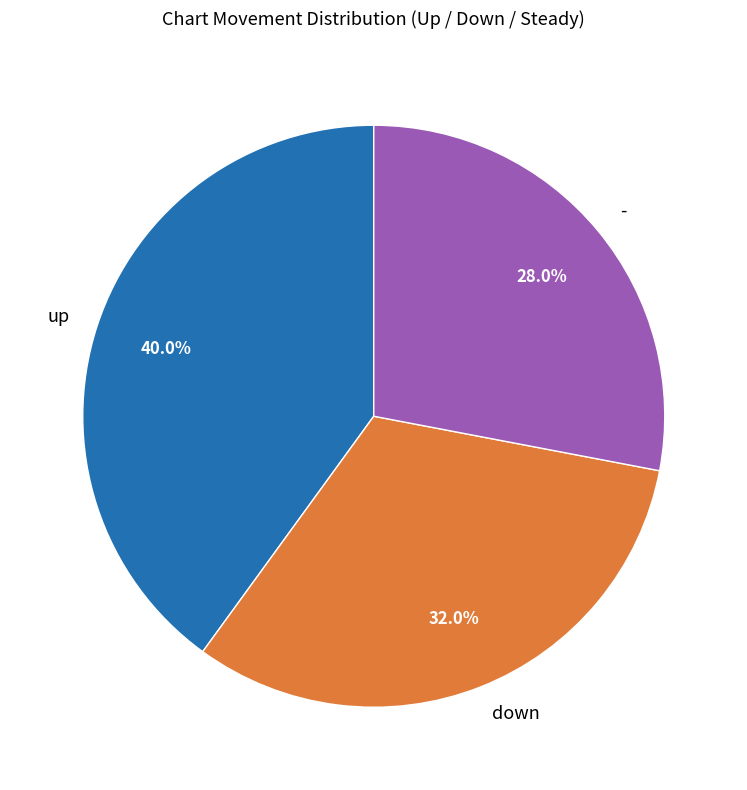

Approximately how many times larger is the value at - compared to down?

0.9